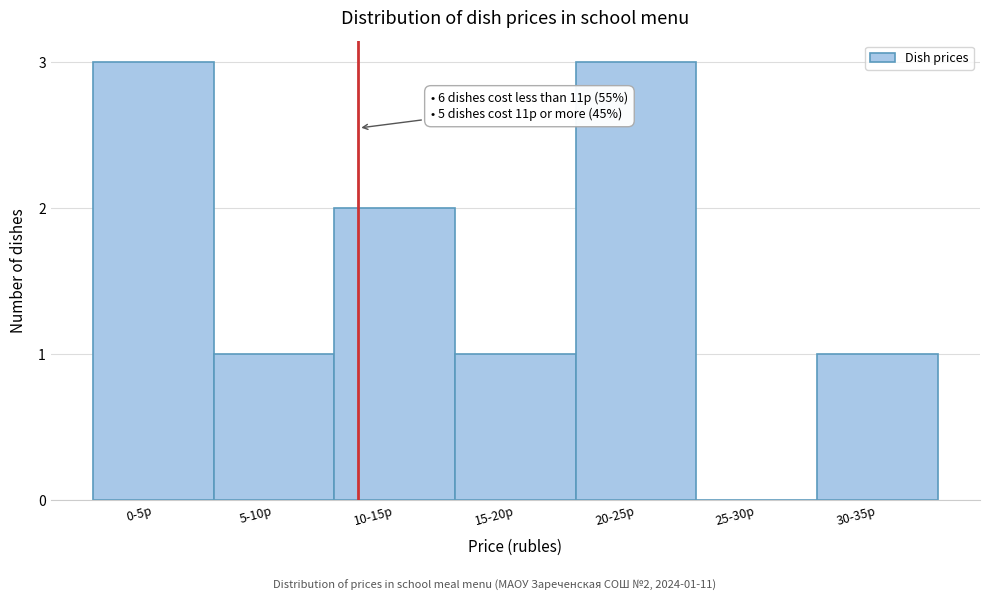

Reading left to right, list all the values displayed in this chart.

0-5р=3	5-10р=1	10-15р=2	15-20р=1	20-25р=3	25-30р=0	30-35р=1